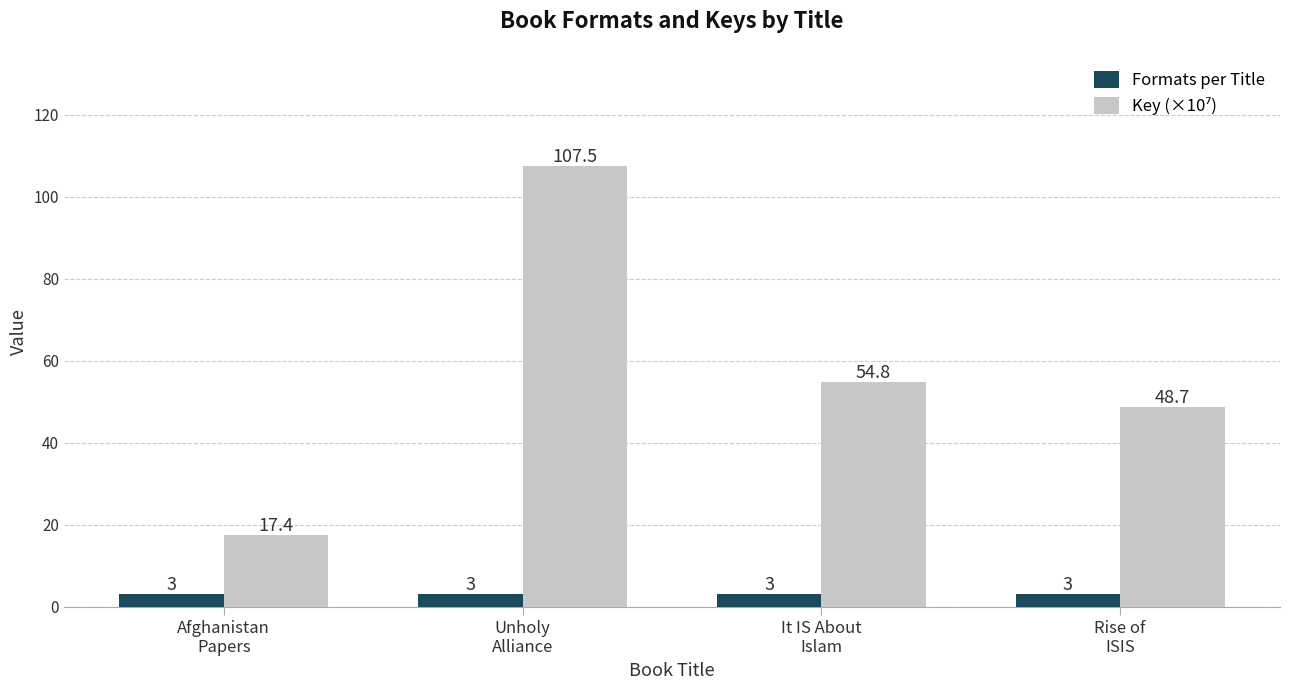

What is the greatest value displayed?

107.5